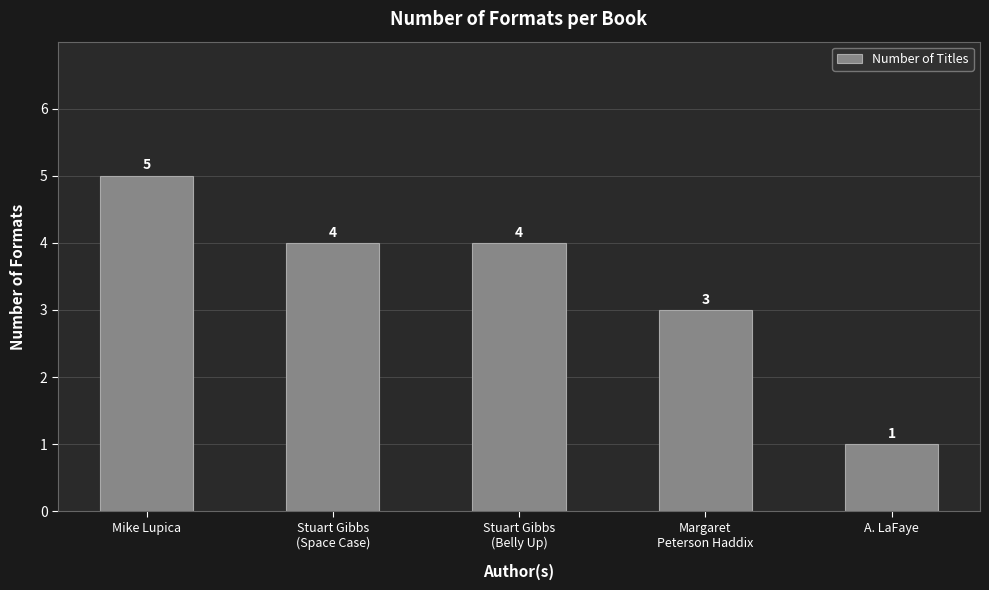

What position from the left is Stuart Gibbs
(Belly Up)?

3